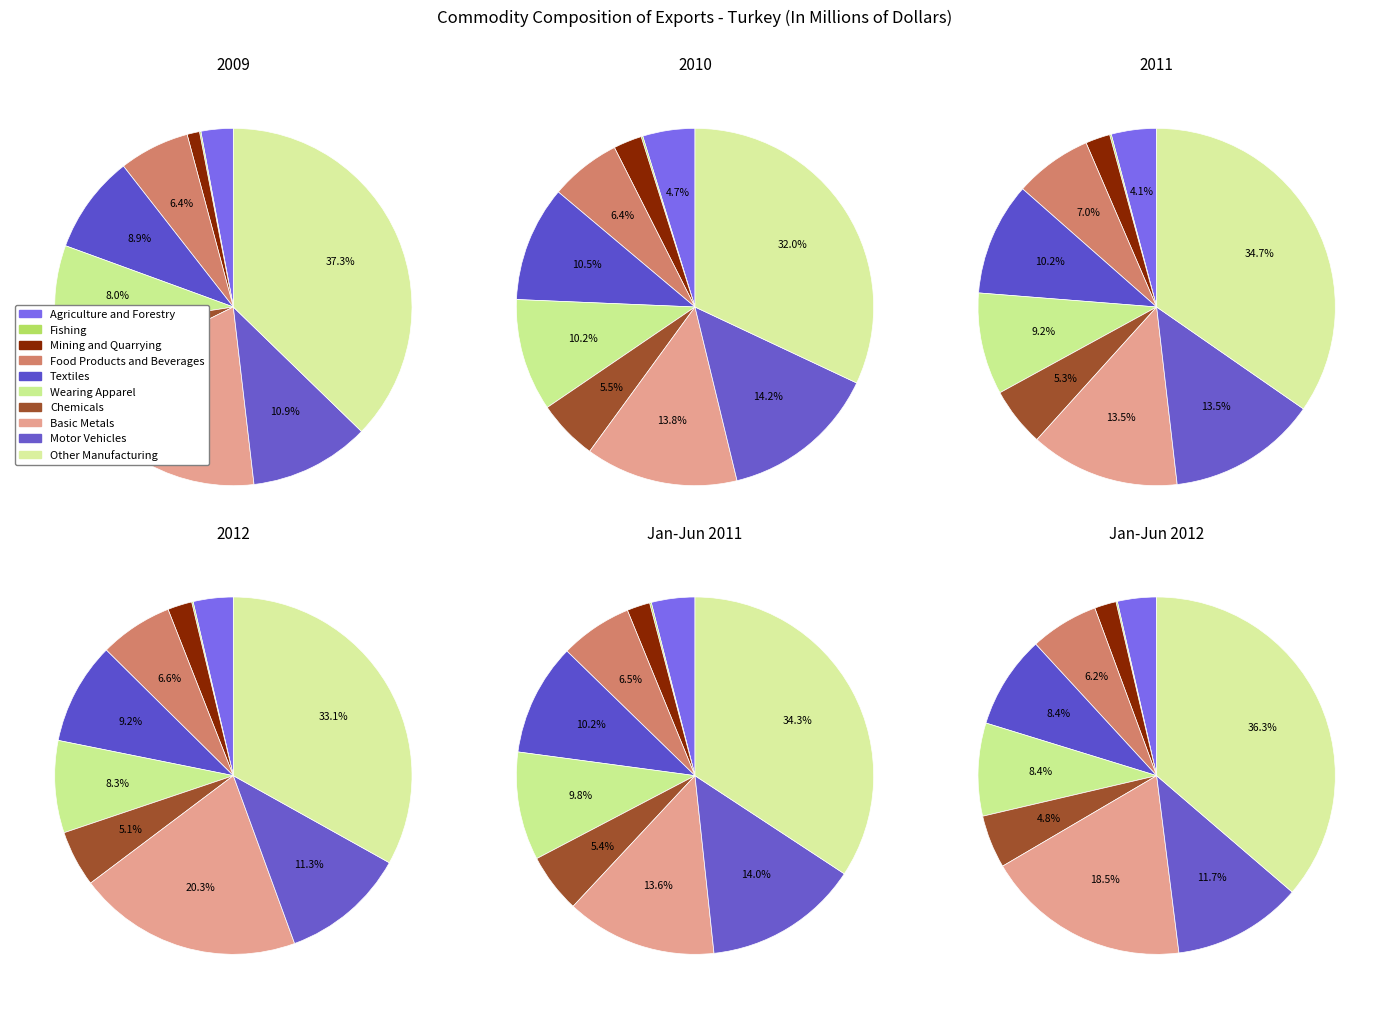

Approximately how many times larger is the value at Motor Vehicles compared to Other Manufacturing?

0.3